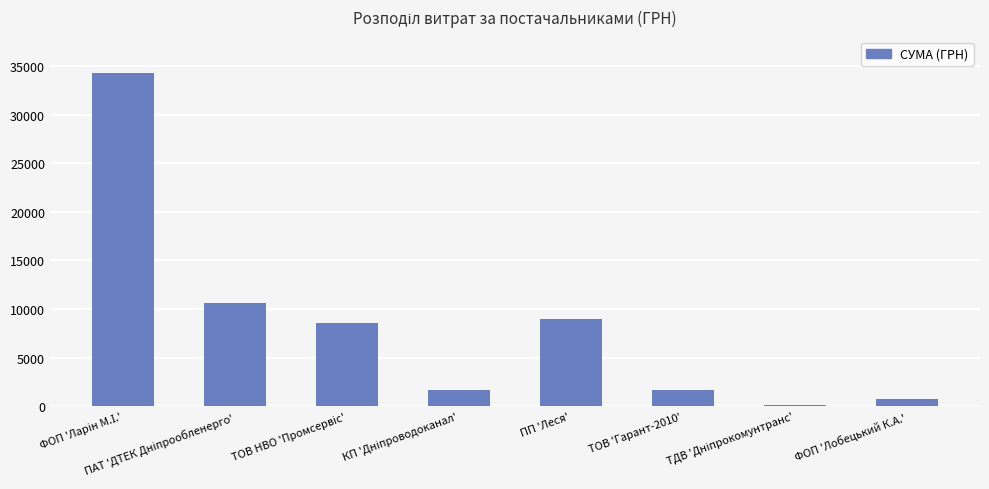

What is the approximate value at ТОВ 'Гарант-2010'?

1645.7